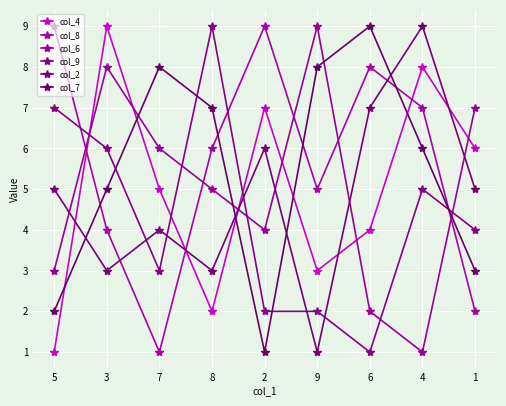

How many lines are shown in the chart?

6